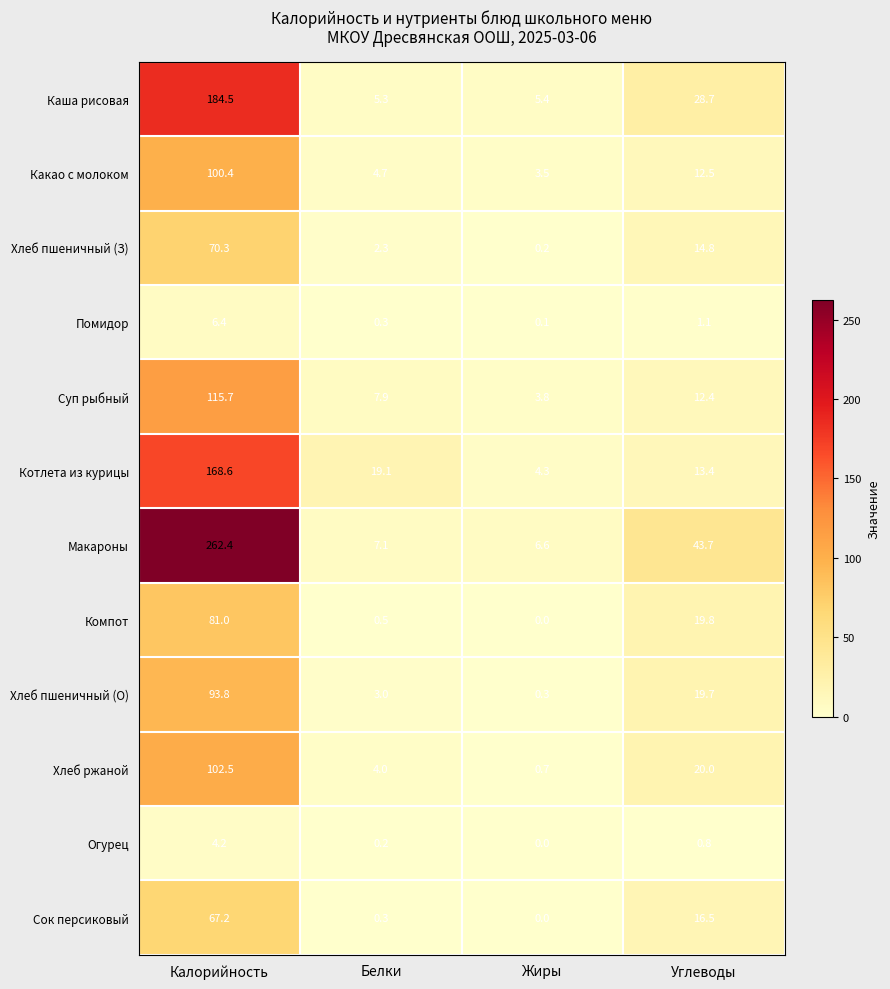

Count the number of categories in the chart.

4